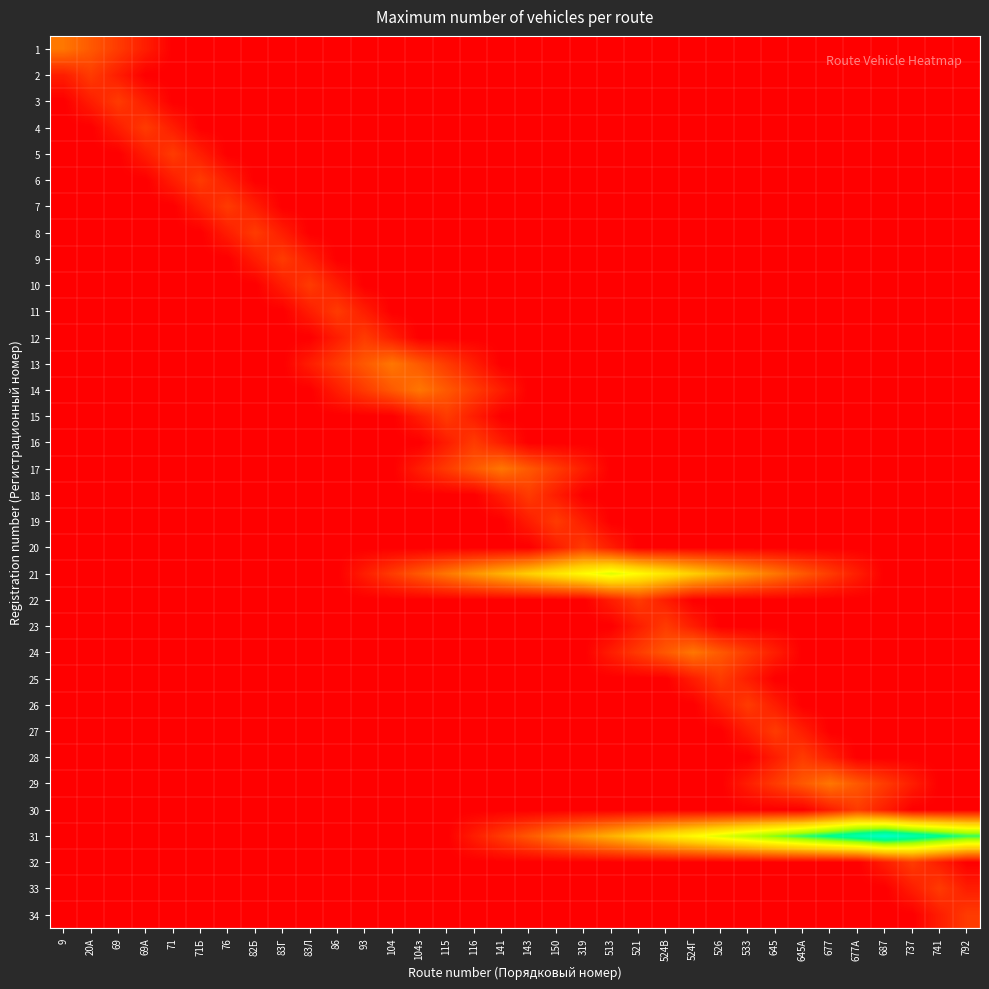

What is the spread (max minus min) of values at 143?

3.5